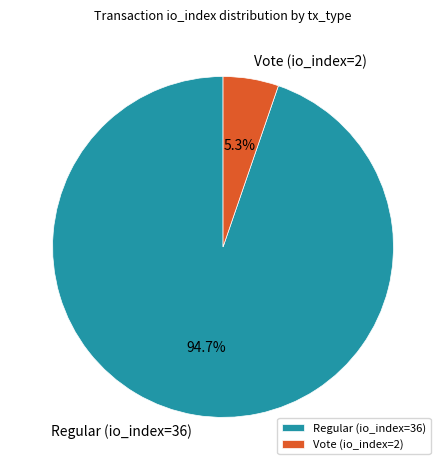

Is it true that Vote (io_index=2) is 5% of the pie?

True